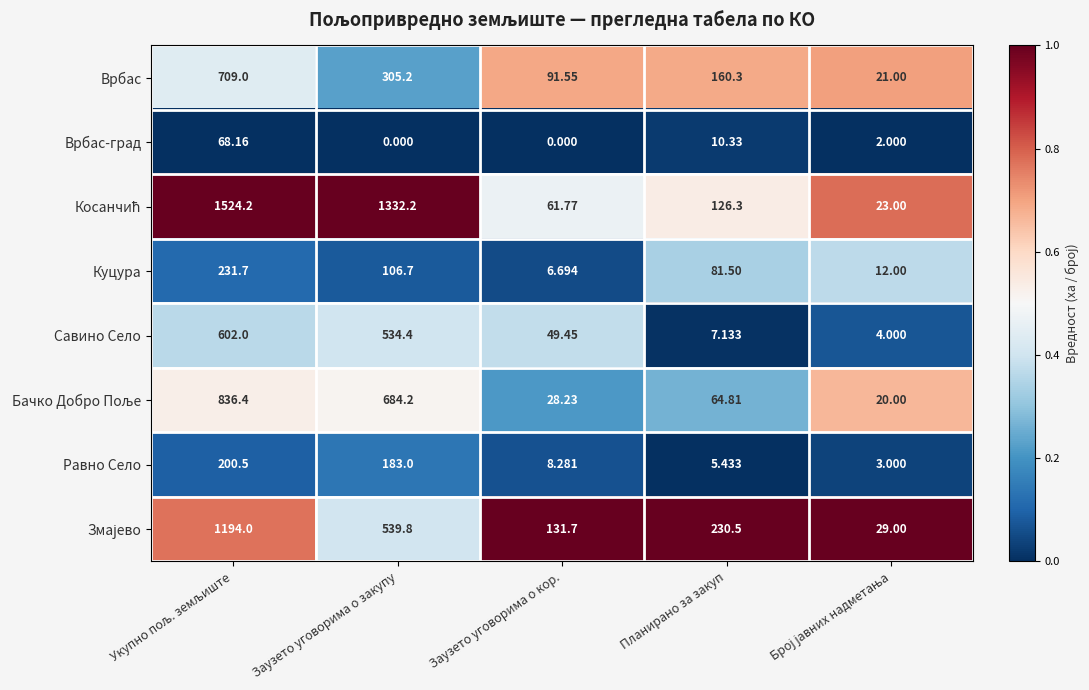

Is the value of Куцура at Планирано за закуп greater than the value of Врбас at Заузето уговорима о кор.?

No